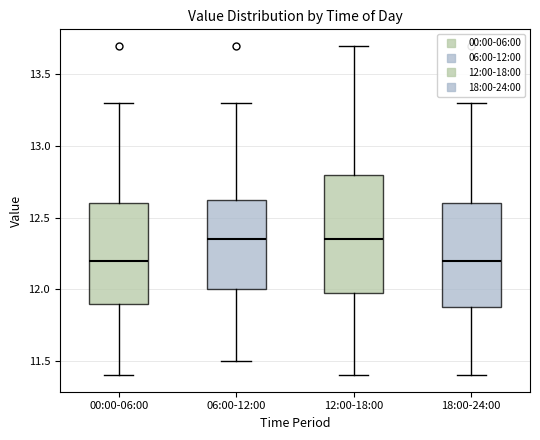

Reading left to right, transcribe this box plot: for each box, give where its median line is, the range the box spans, and where its two whiskers end, as read against the y-axis. The values are not printed on the chart, so give them approximately, as read against the axis.

00:00-06:00: median 12.20, box 11.90 to 12.60, whiskers 11.40 to 13.30
06:00-12:00: median 12.35, box 12.00 to 12.65, whiskers 11.50 to 13.30
12:00-18:00: median 12.35, box 12.00 to 12.80, whiskers 11.40 to 13.70
18:00-24:00: median 12.20, box 11.90 to 12.60, whiskers 11.40 to 13.30